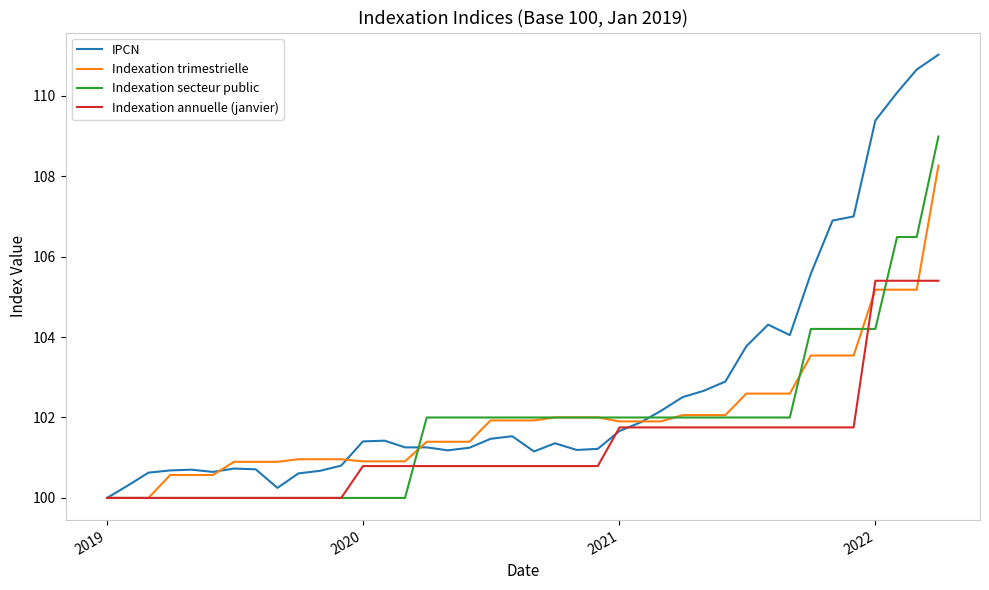

What are all the series names shown in the legend?

IPCN, Indexation trimestrielle, Indexation secteur public, Indexation annuelle (janvier)